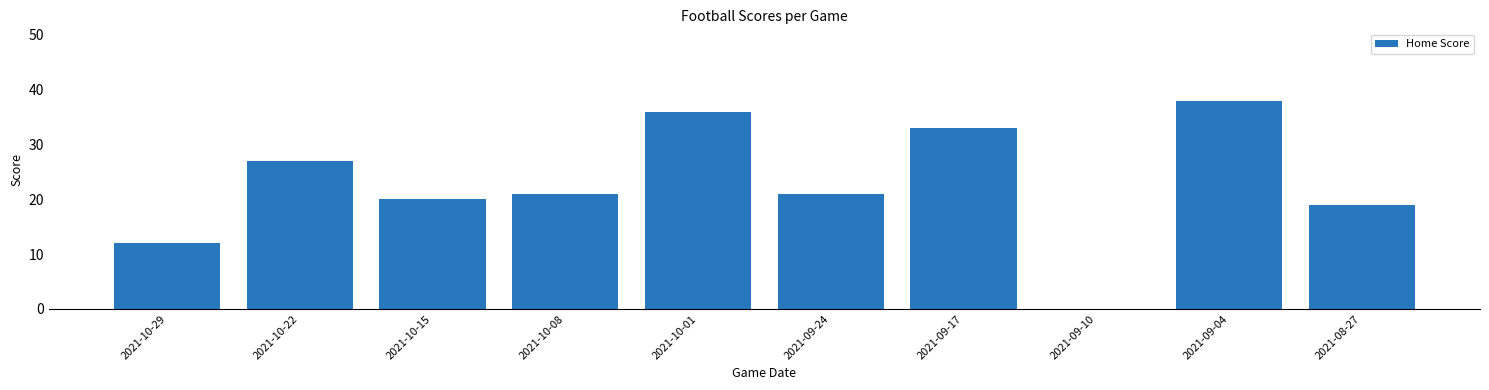

Are the bars horizontal?

No